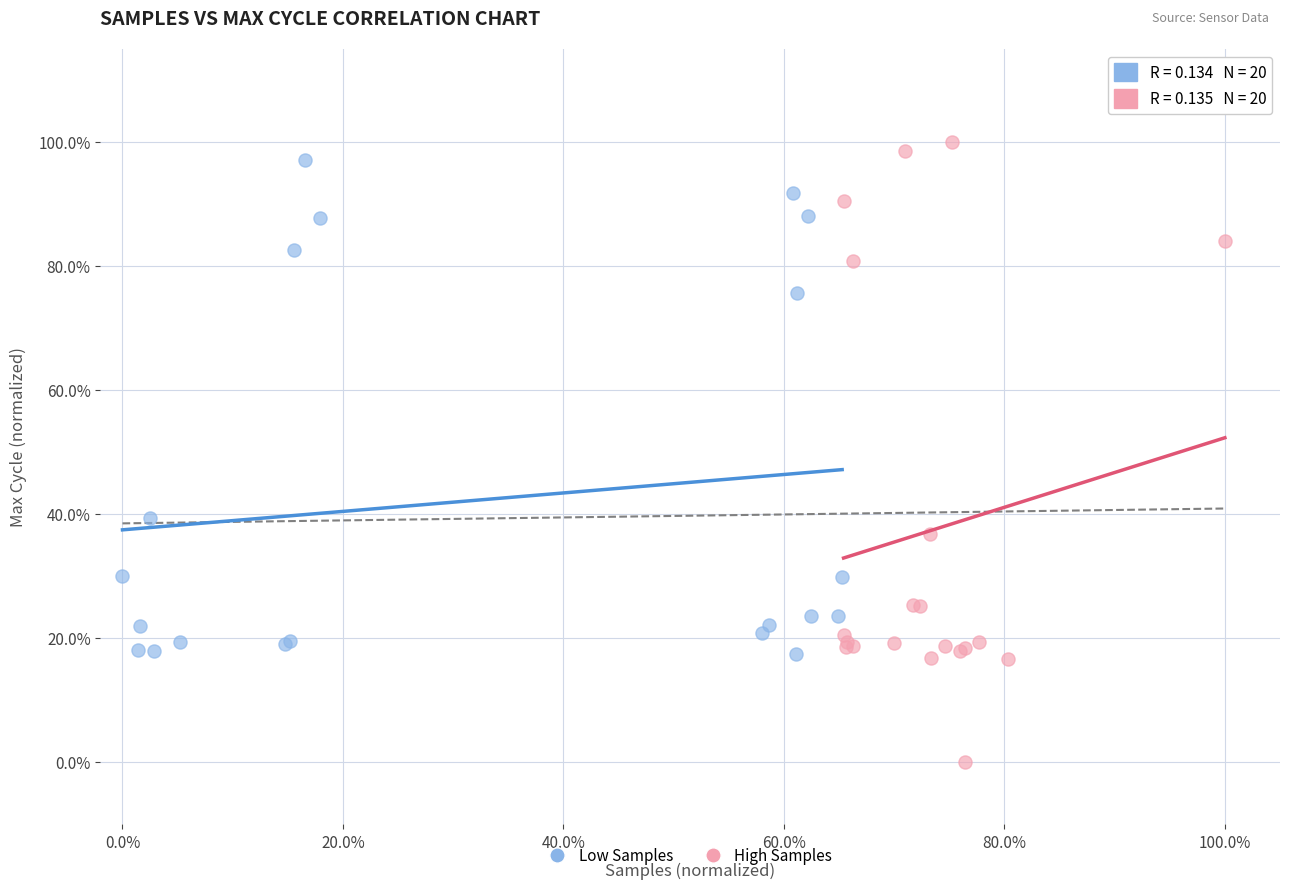

What are all the series names shown in the legend?

Low Samples, High Samples